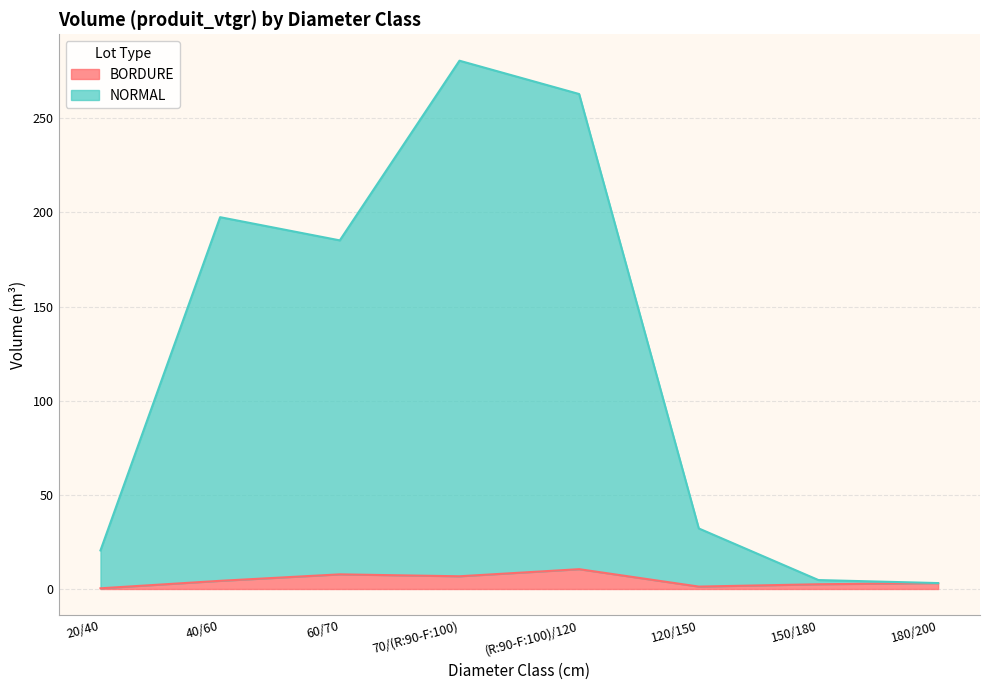

Where does the NORMAL series first go above 185?

40/60